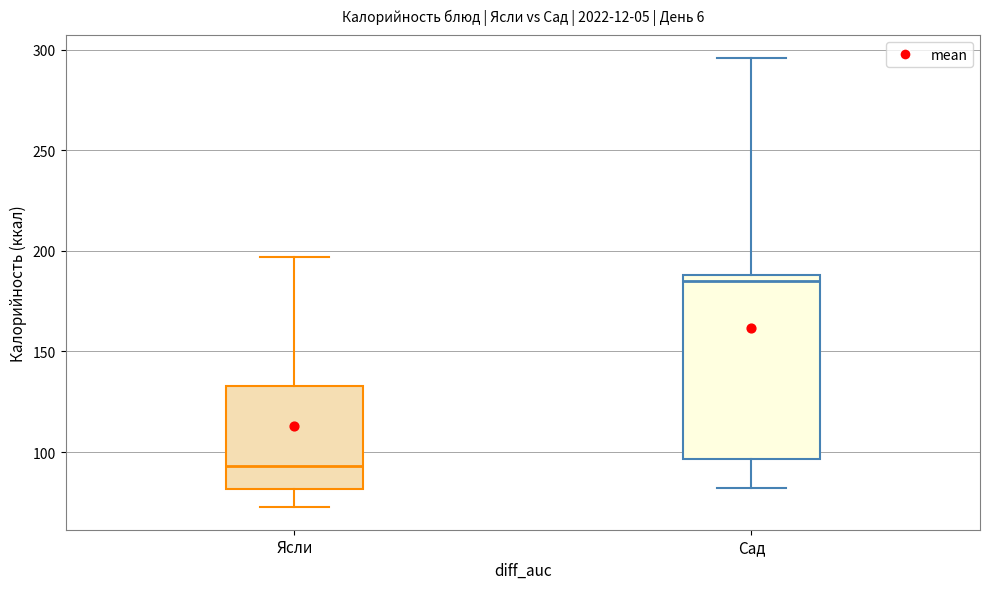

Where is the upper edge of the box for Сад on the y-axis? The values are not printed on the chart, so give them approximately, as read against the axis.

190